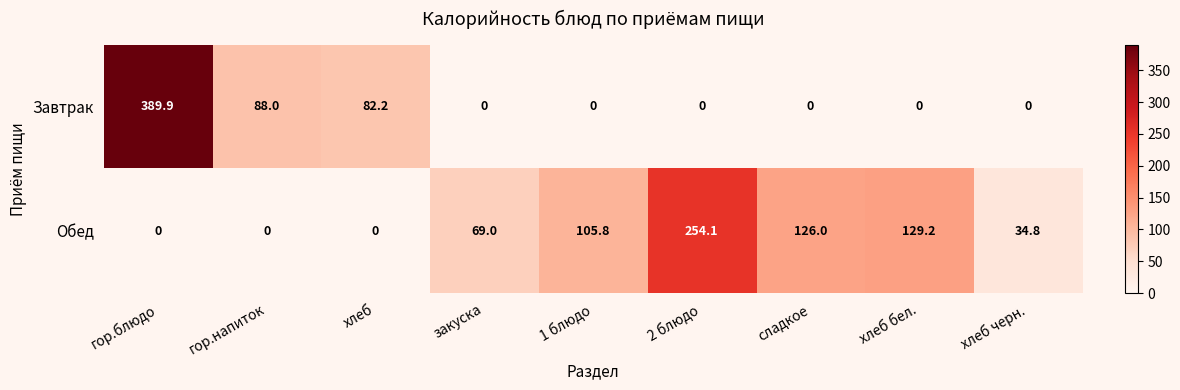

What is the maximum value shown in the chart?

389.9